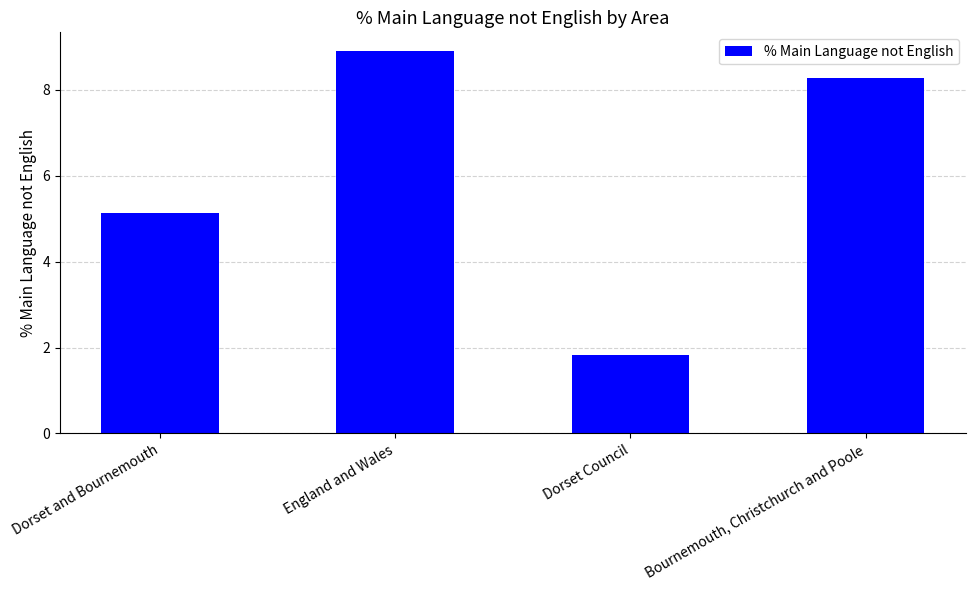

Does the chart contain any negative values?

No